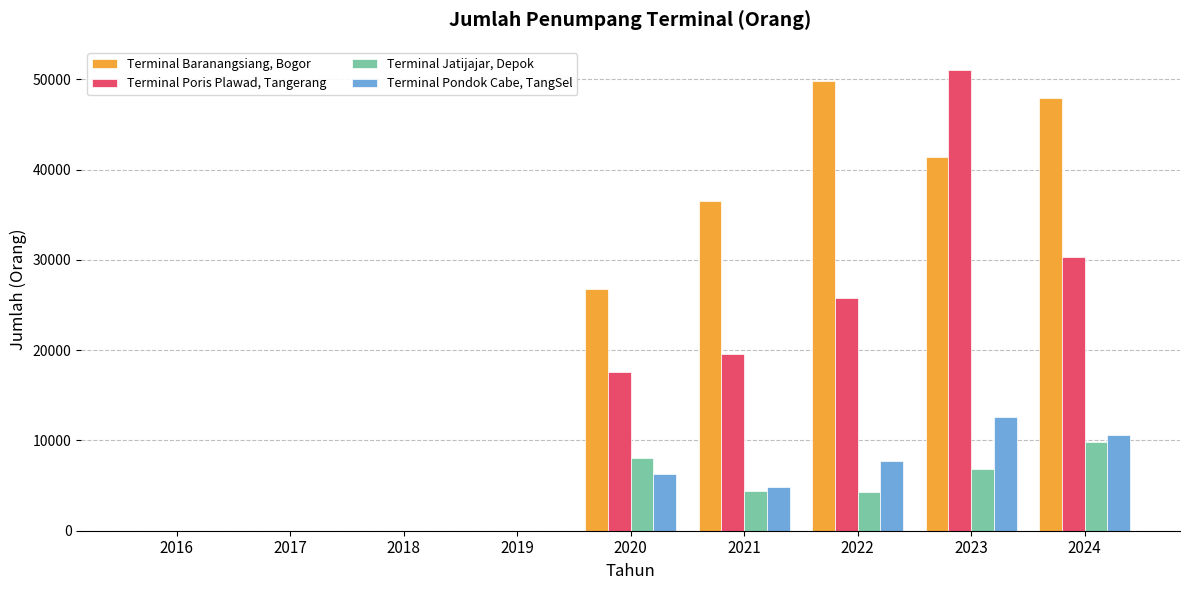

Are the bars grouped side by side (vs. stacked)?

Yes